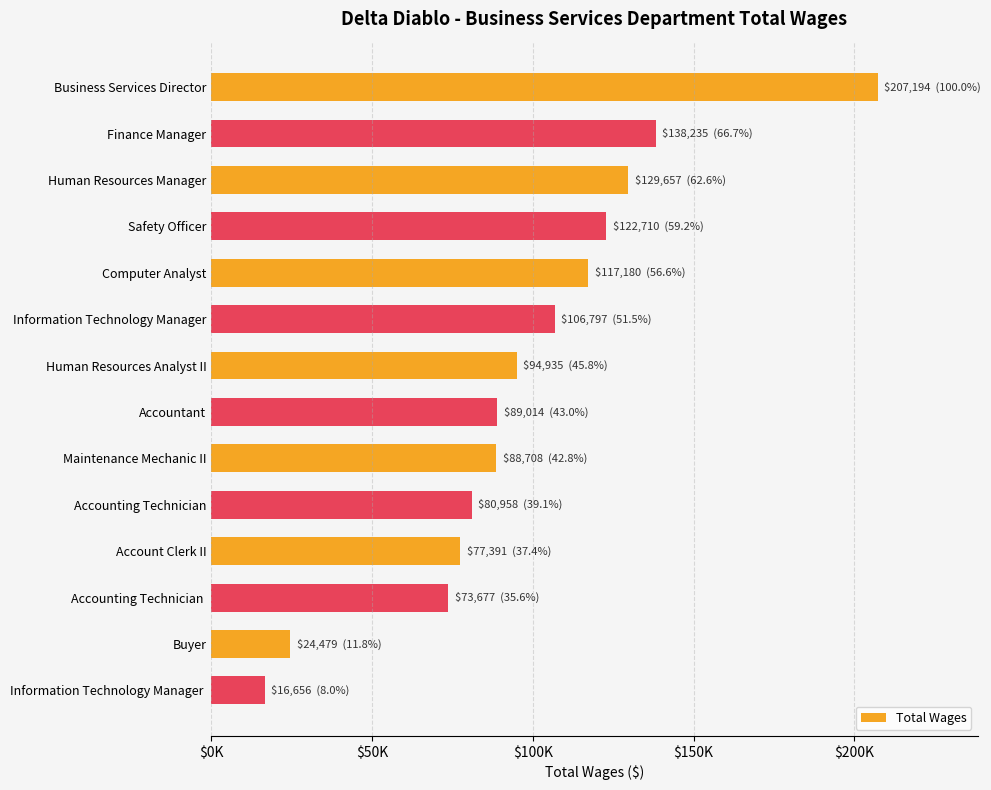

What is the average value?

97685